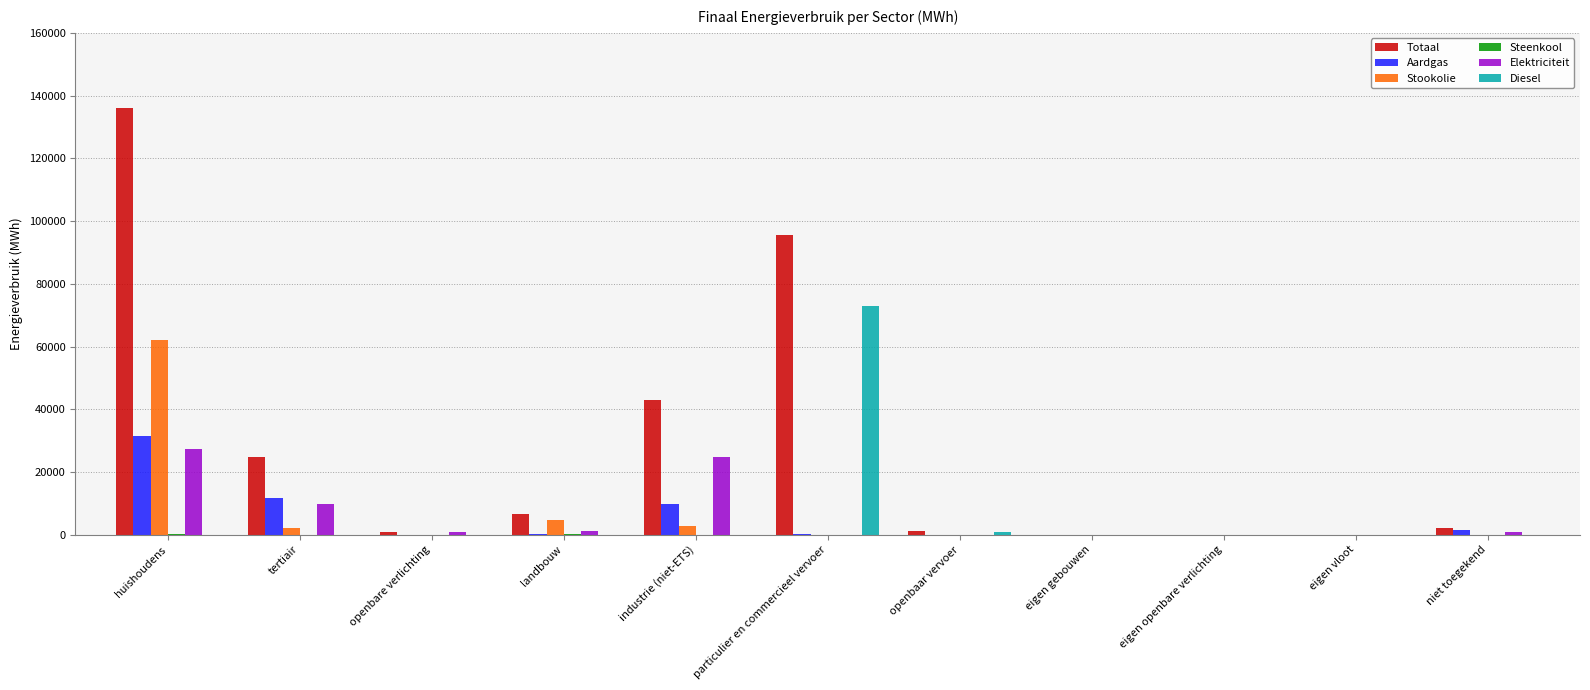

The Diesel series shows 0.0 at tertiair. True or false?

True